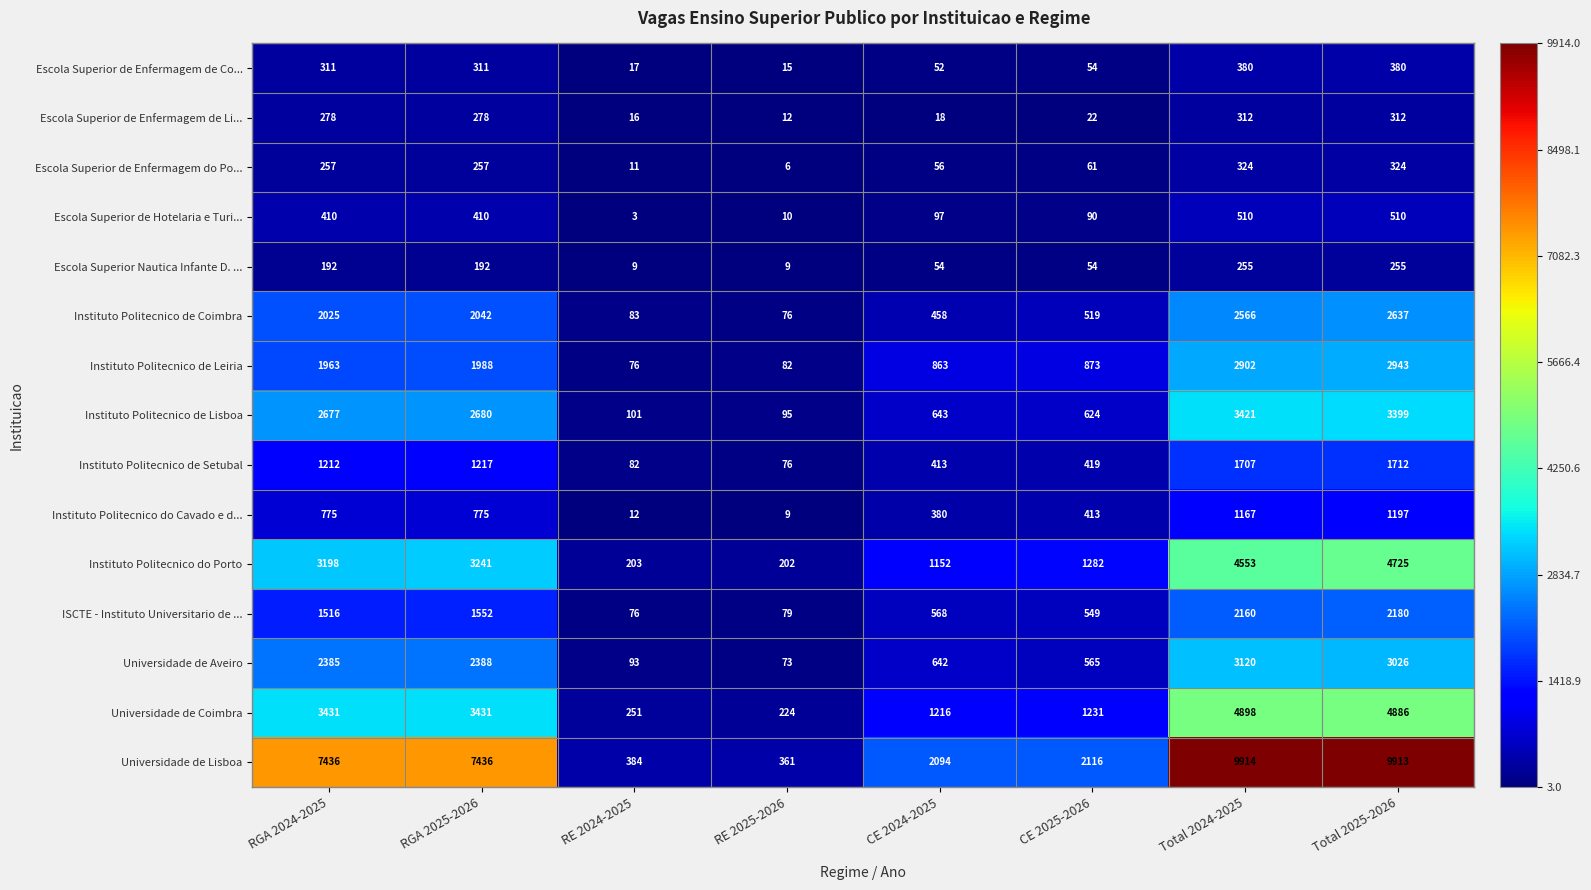

List the labels in order of Instituto Politecnico de Coimbra value, largest first.

Total 2025-2026, Total 2024-2025, RGA 2025-2026, RGA 2024-2025, CE 2025-2026, CE 2024-2025, RE 2024-2025, RE 2025-2026